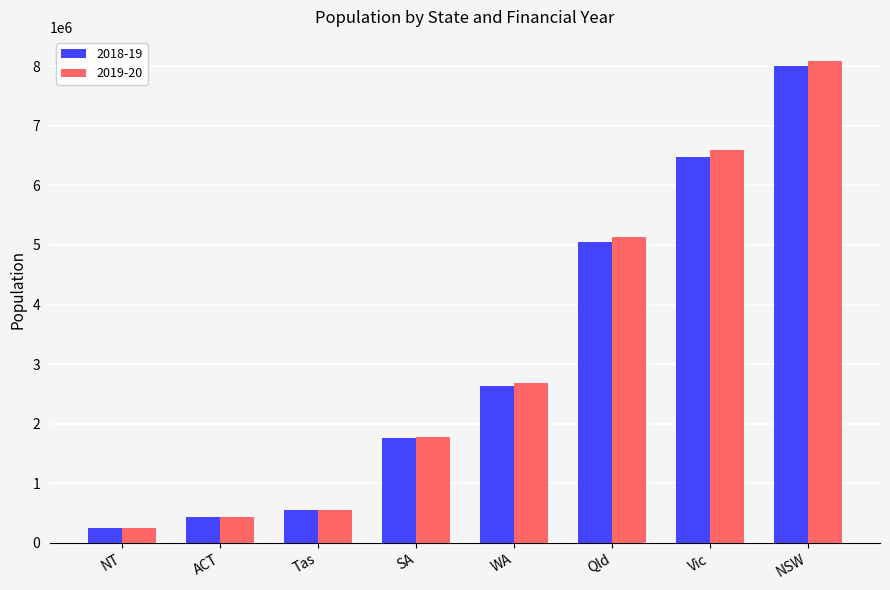

Reading left to right, extract all data points from this chart.

2018-19: NT=245920	ACT=430758	Tas=542927	SA=1755715	WA=2636404	Qld=5046434	Vic=6479695	NSW=8003564
2019-20: NT=246213	ACT=440267	Tas=553340	SA=1778928	WA=2688799	Qld=5129741	Vic=6590050	NSW=8088361